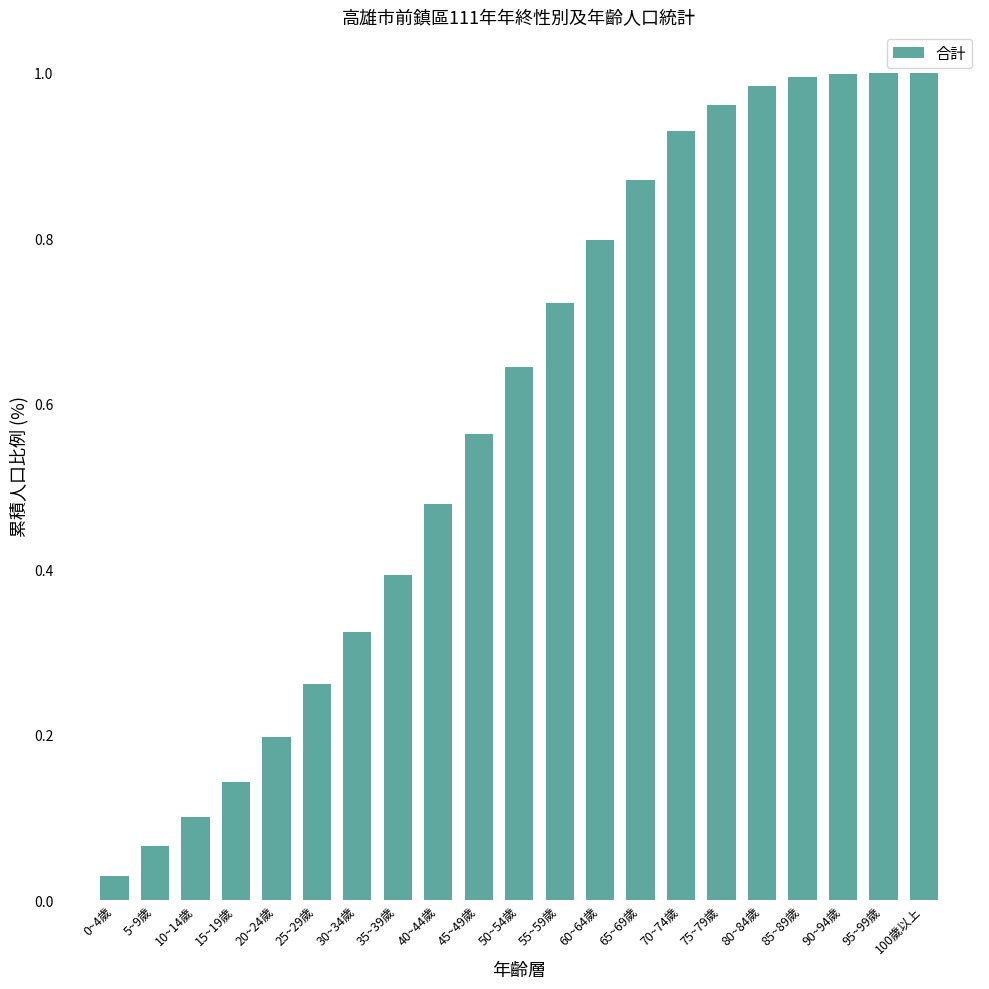

True or false: the data shows 1.3 at 65~69歲.

False